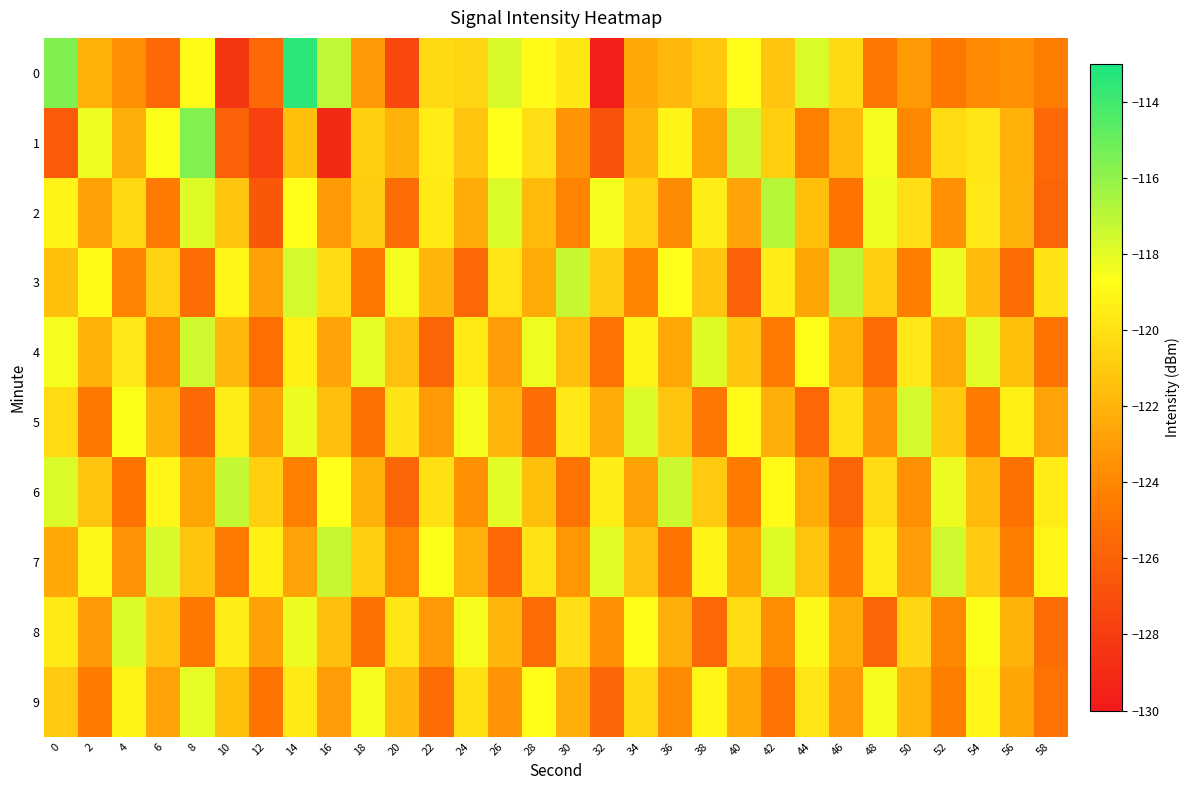

At which category does the chart reach its peak across all series?

14